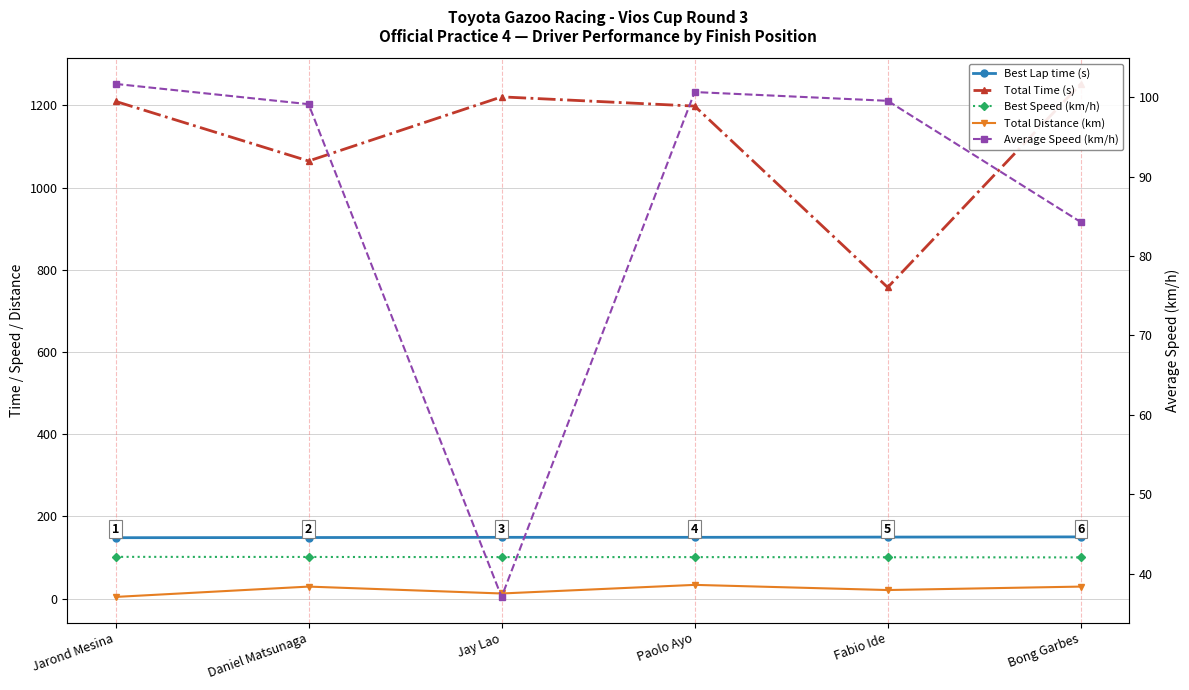

Which category has the highest value across all series?

Bong Garbes